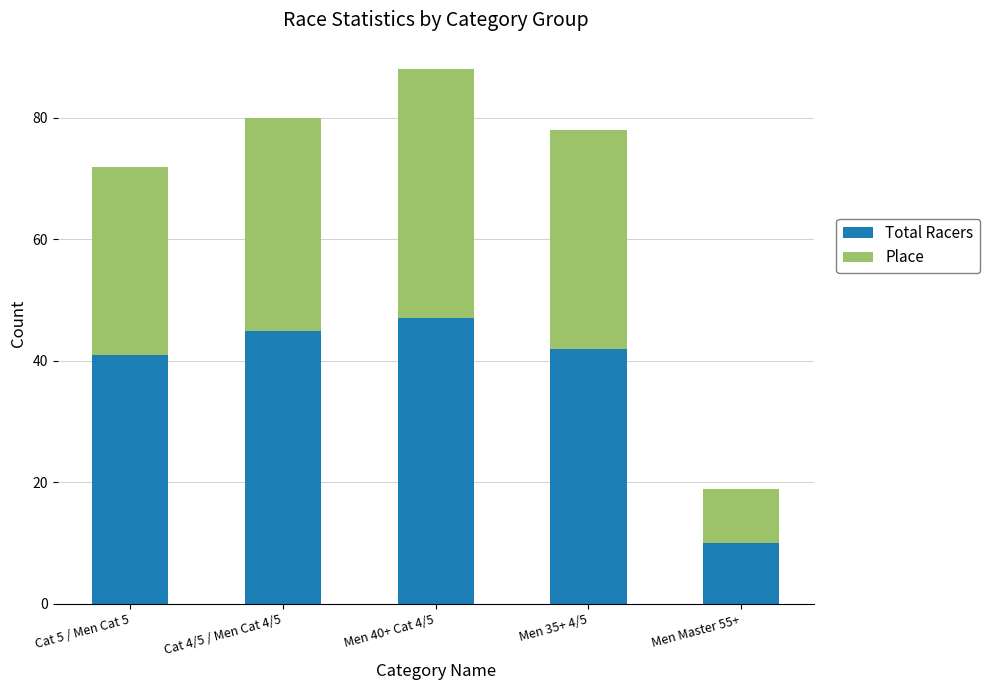

Which category has the highest value in the Total Racers series?

Men 40+ Cat 4/5